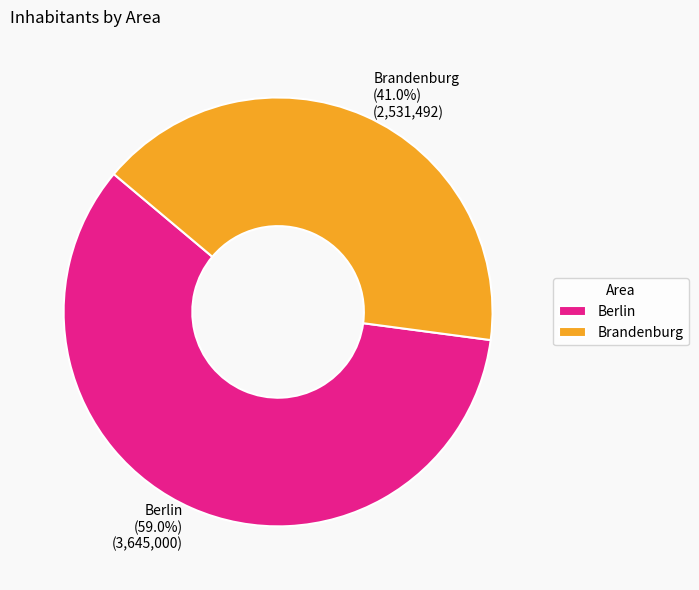

What percentage is NOT represented by Brandenburg?

59.0%